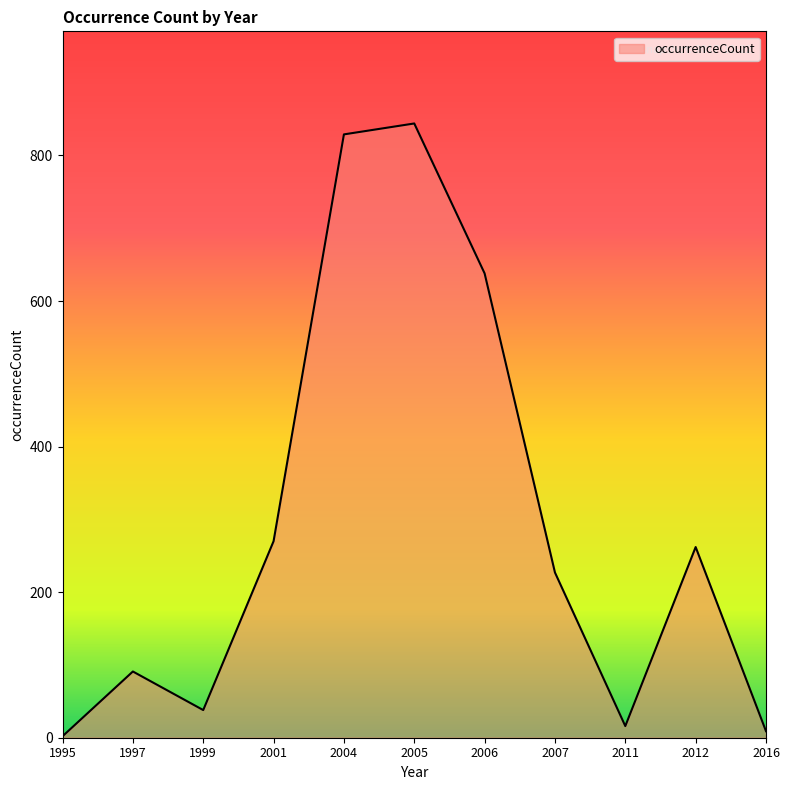

Is it true that the value at 1997 is 91?

True